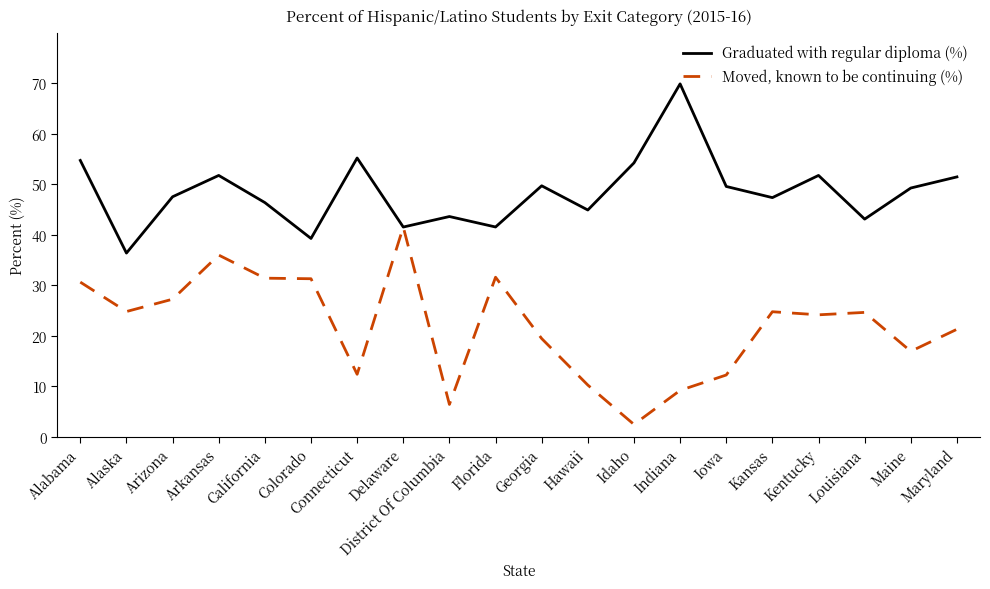

List the series in order of their overall mean, highest first.

Graduated with regular diploma (%), Moved, known to be continuing (%)